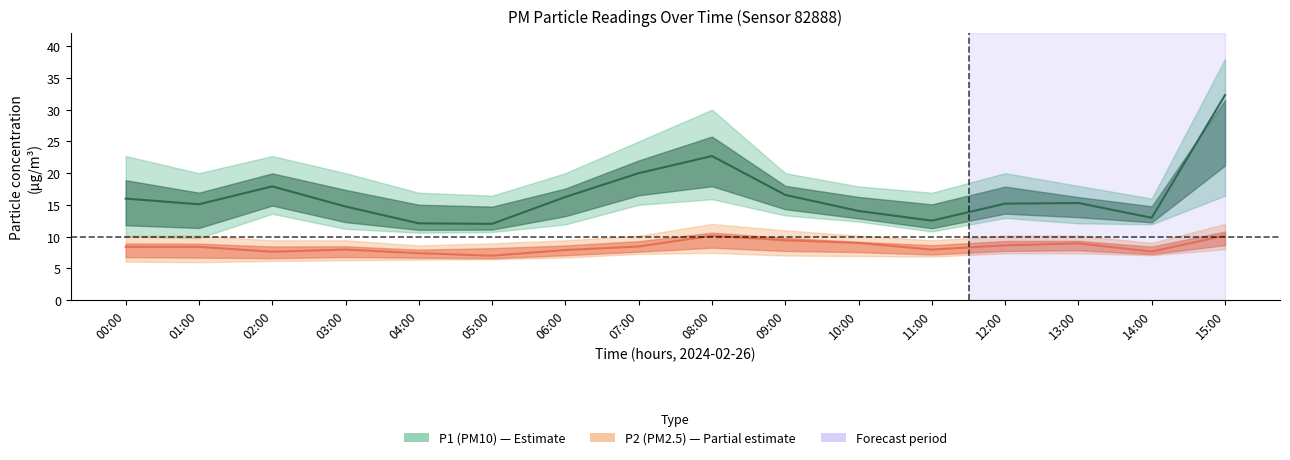

True or false: P2 (PM2.5) mid and P1 (PM10) mid cross at least once.

False